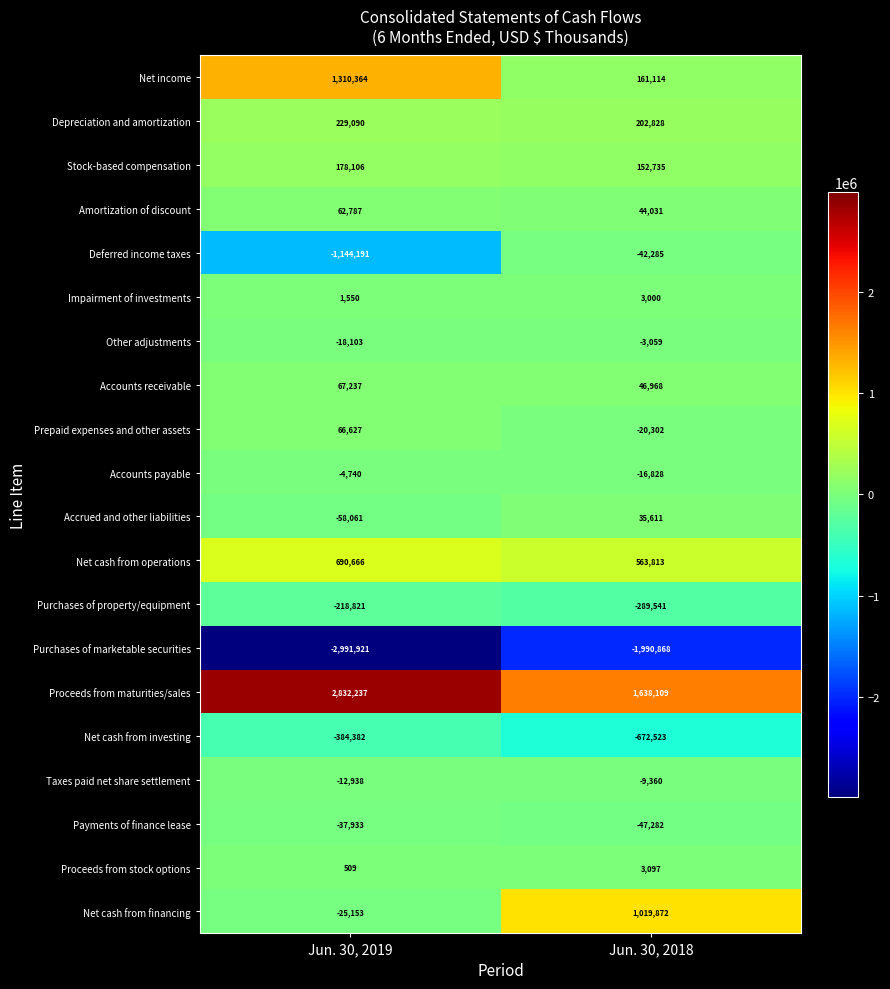

How many values in the Net cash from investing series are below -384382?

1